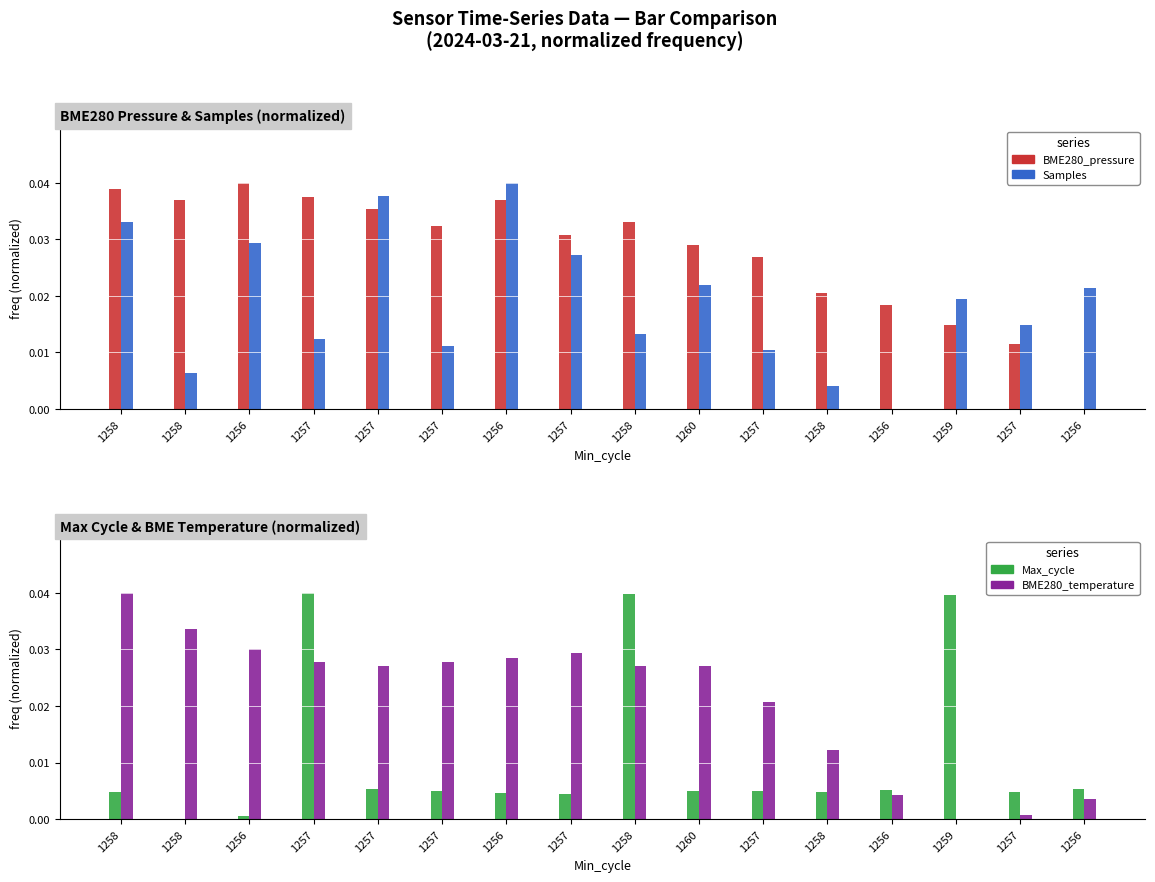

At 1257, list the series in order from smallest to largest.

Samples, BME280_temperature, BME280_pressure, Max_cycle